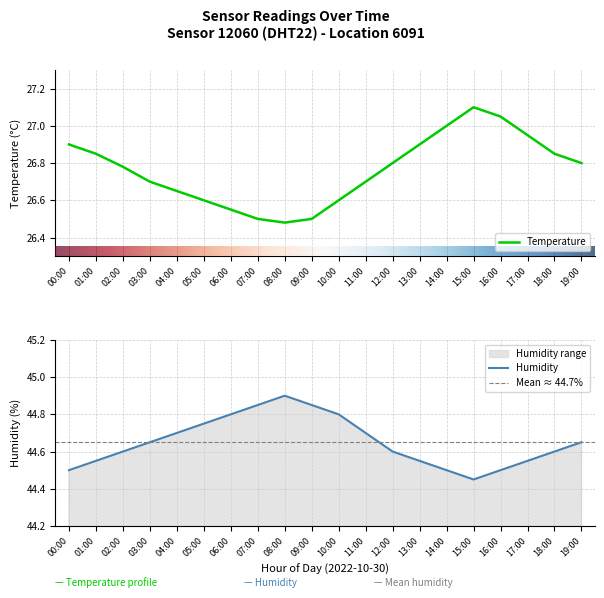

Is it true that humidity equals 62.6 at 08:00?

False